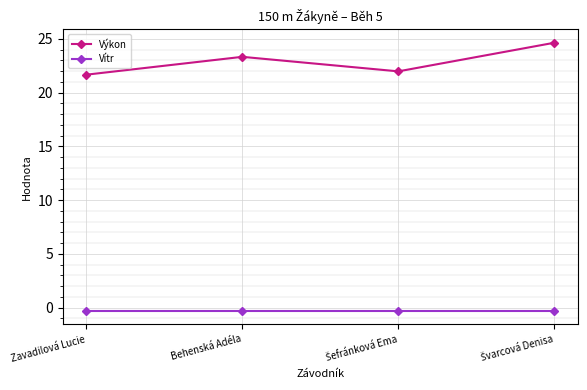

Does the chart have visible grid lines?

Yes